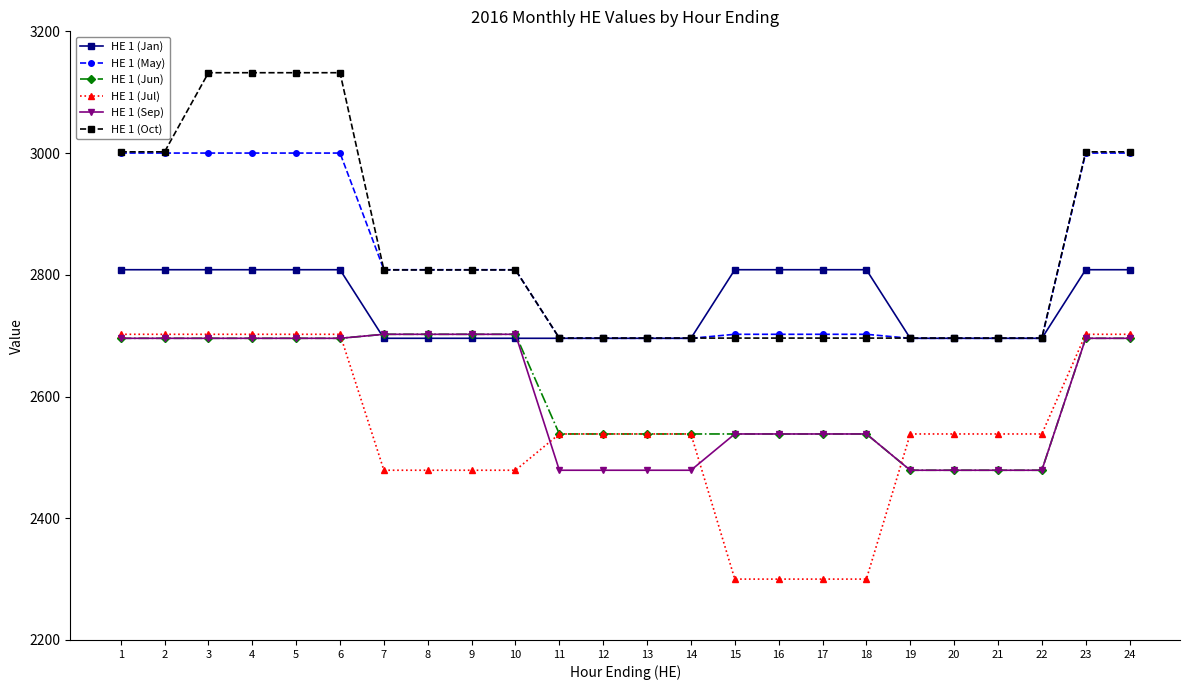

True or false: HE 1 (Oct) and HE 1 (Jul) cross at least once.

False